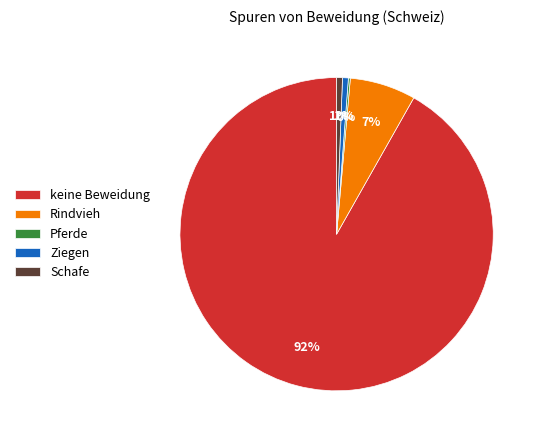

Is the sum of Schafe and Rindvieh greater than half?

No